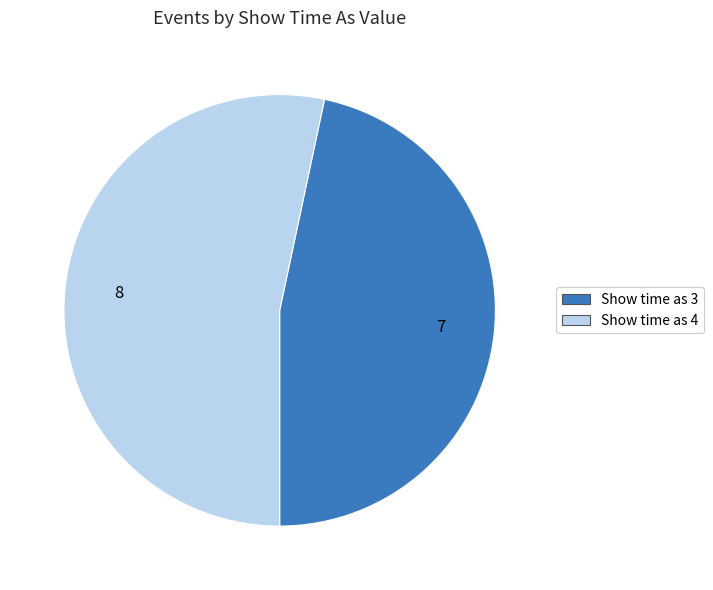

Do Show time as 3 and Show time as 4 together represent more than half of the pie?

Yes